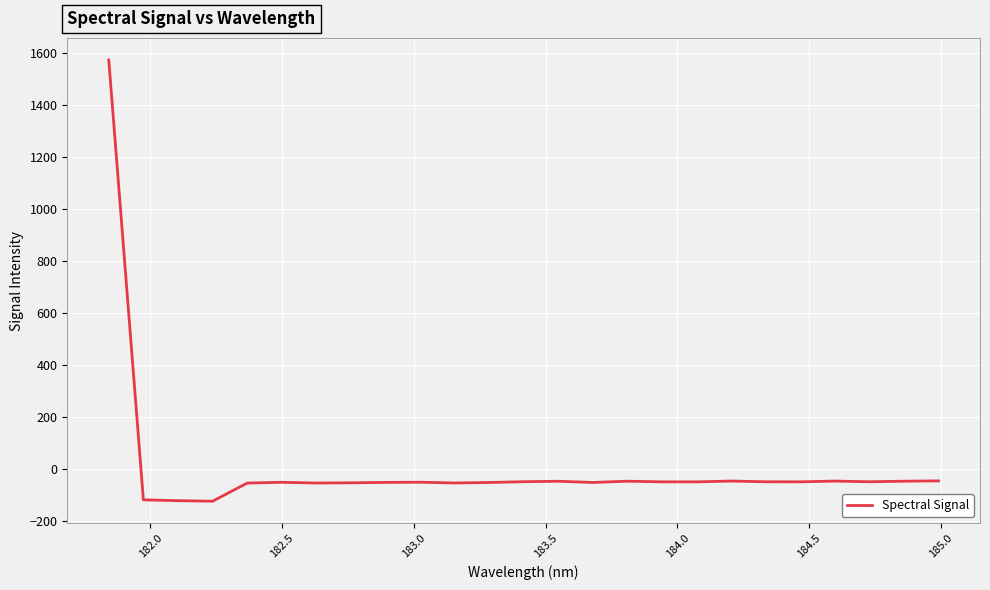

What is the difference between the maximum and minimum values?

1697.2